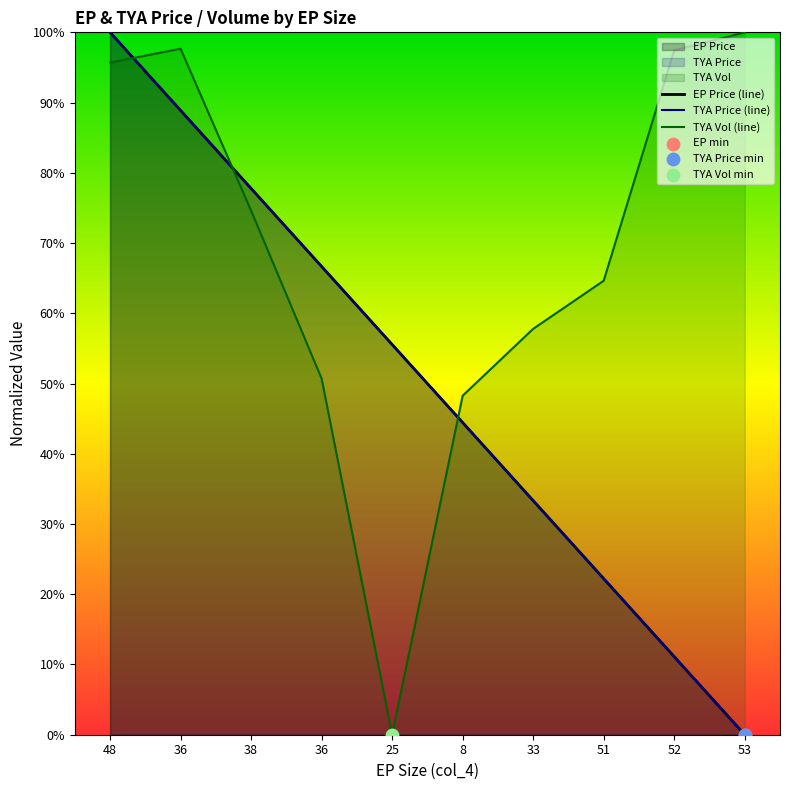

Which series has the largest Y range (max minus min)?

EP Price